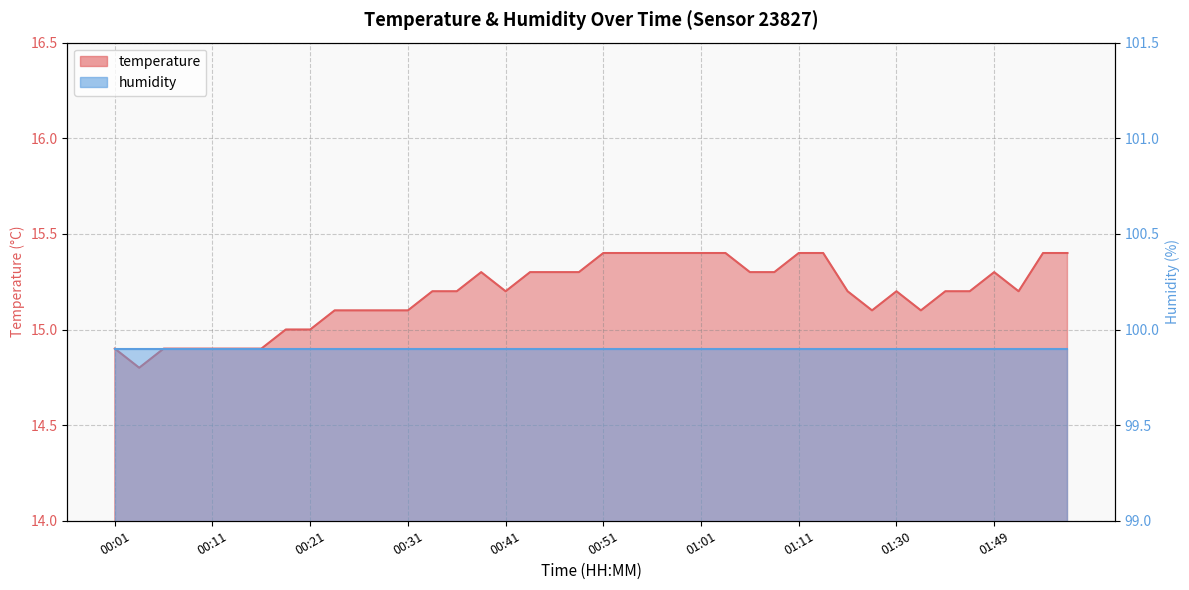

Reading left to right, what are all the values shown in this chart?

00:01=14.9	00:03=14.8	00:06=14.9	00:08=14.9	00:11=14.9	00:13=14.9	00:16=14.9	00:18=15.0	00:21=15.0	00:23=15.1	00:26=15.1	00:28=15.1	00:31=15.1	00:33=15.2	00:36=15.2	00:38=15.3	00:41=15.2	00:43=15.3	00:46=15.3	00:49=15.3	00:51=15.4	00:54=15.4	00:56=15.4	00:59=15.4	01:01=15.4	01:04=15.4	01:06=15.3	01:09=15.3	01:11=15.4	01:14=15.4	01:22=15.2	01:27=15.1	01:30=15.2	01:33=15.1	01:43=15.2	01:46=15.2	01:49=15.3	01:51=15.2	01:54=15.4	01:56=15.4